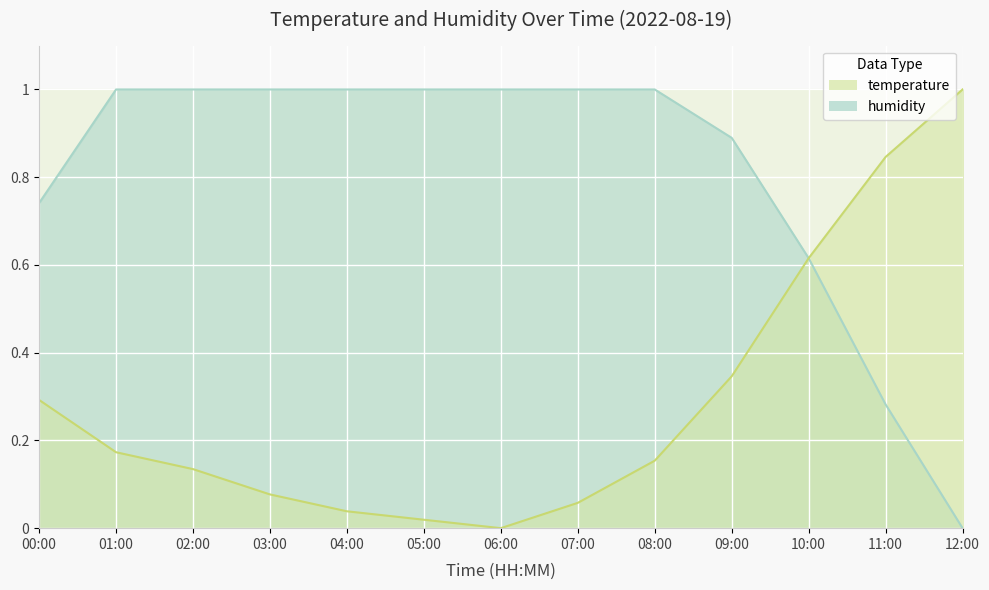

What is the difference between the maximum and minimum values in the humidity series?

1.0